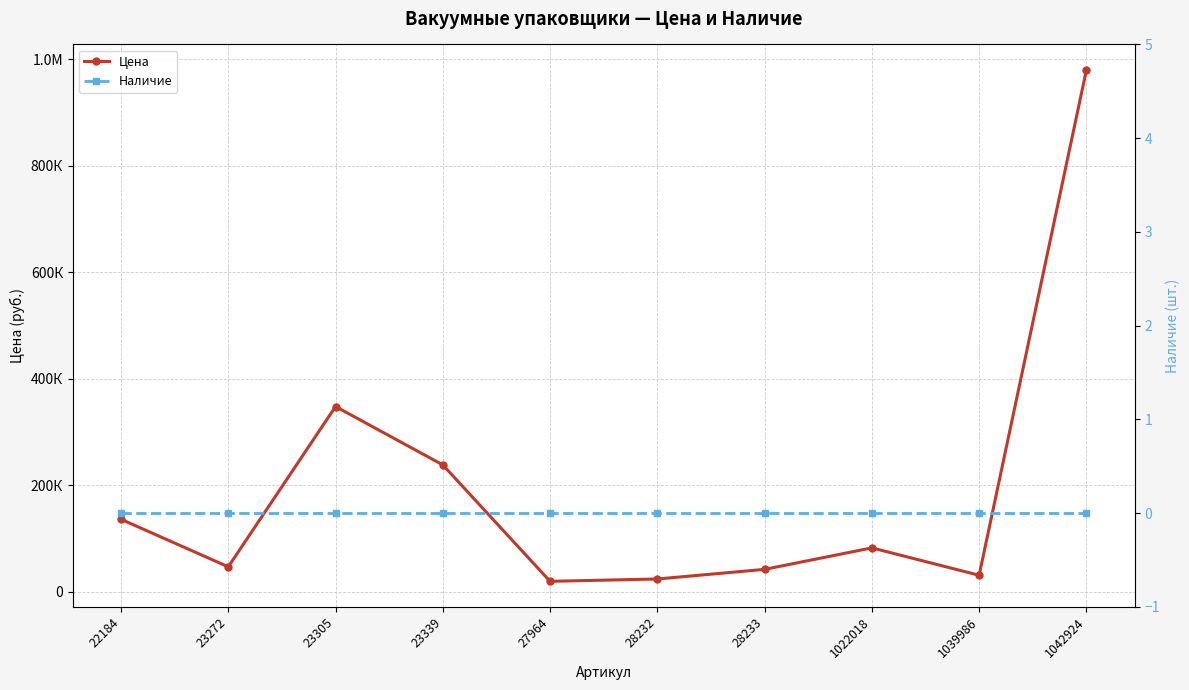

True or false: Наличие and Цена cross at least once.

False